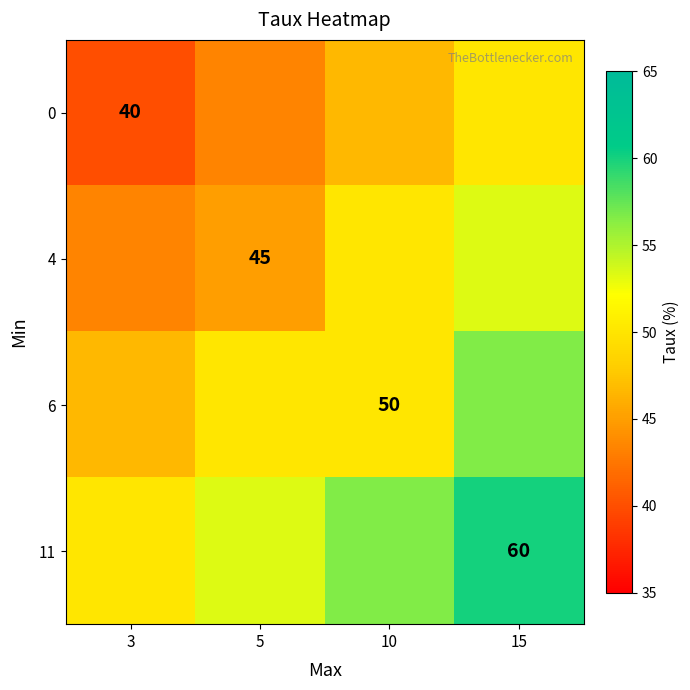

How many series are shown in this chart?

4